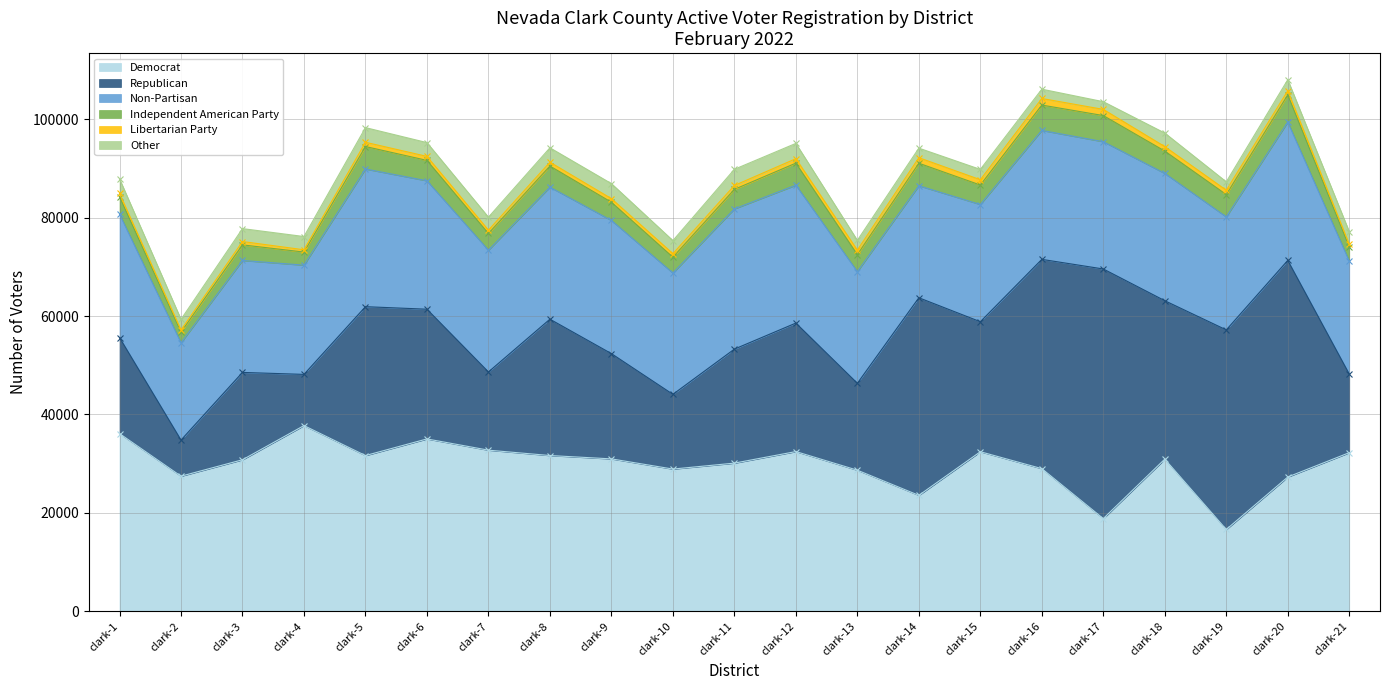

Rank the series at clark-11 from lowest to highest value.

Libertarian Party, Other, Independent American Party, Republican, Non-Partisan, Democrat